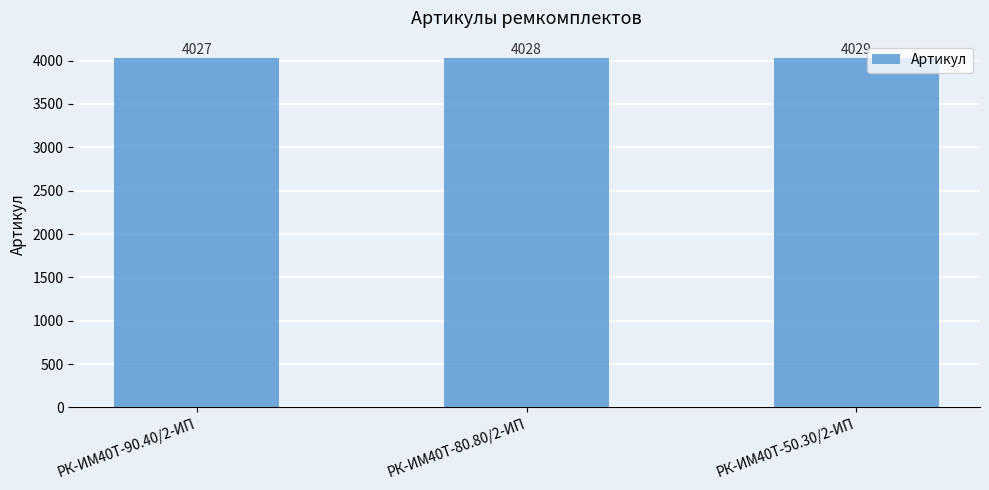

What is the approximate value at РК-ИМ40T-90.40/2-ИП?

4027